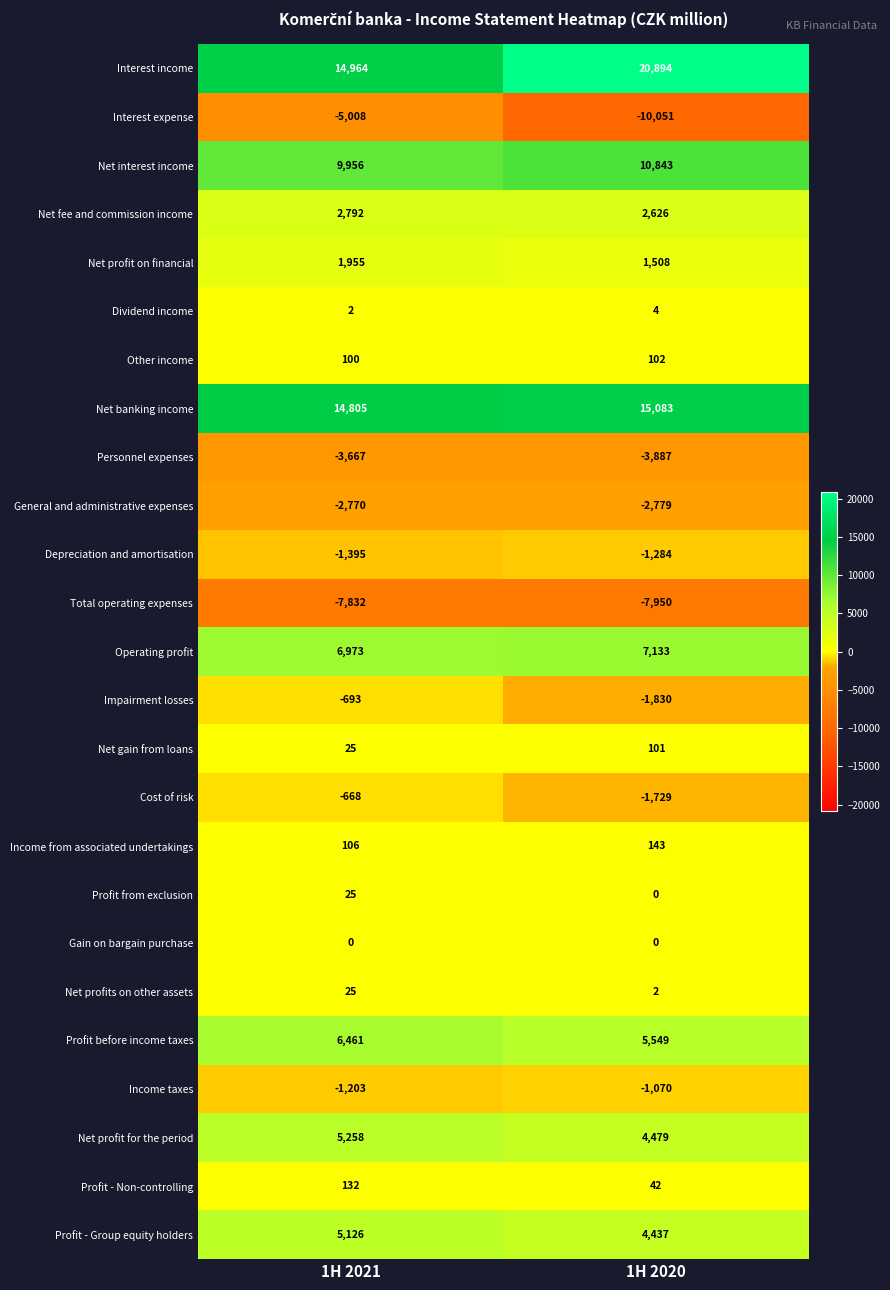

What is the greatest value displayed?

20894